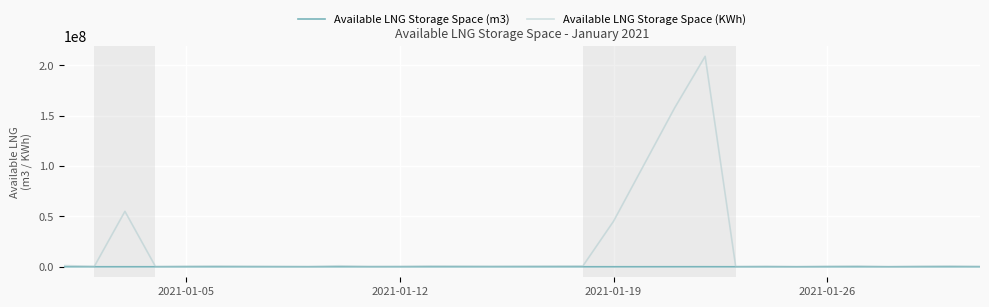

What is the difference between the second highest and second lowest values in the Available LNG Storage Space (KWh) series?

157742760